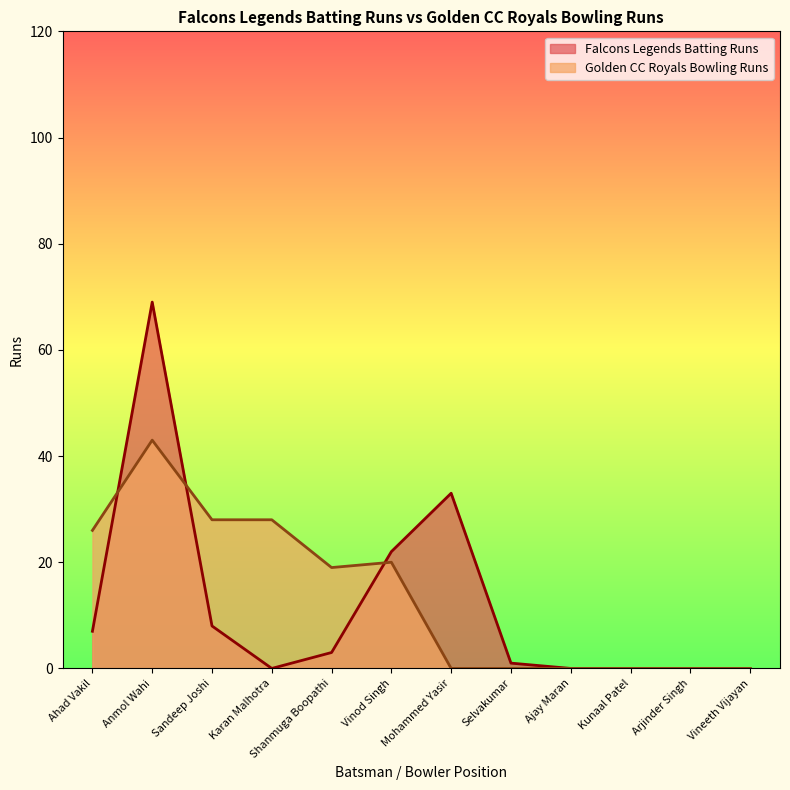

Which category has the lowest value across all series?

Karan Malhotra